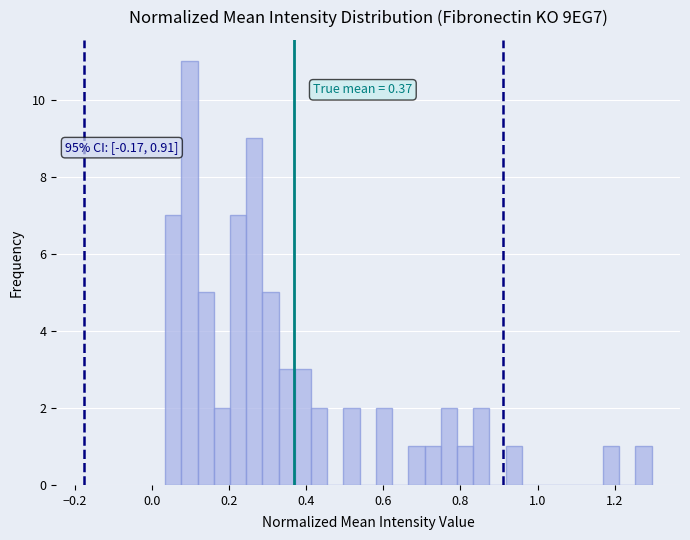

Around what value on the x-axis is the tallest bar? Give the approximate position of its centre, as read against the axis.

0.10